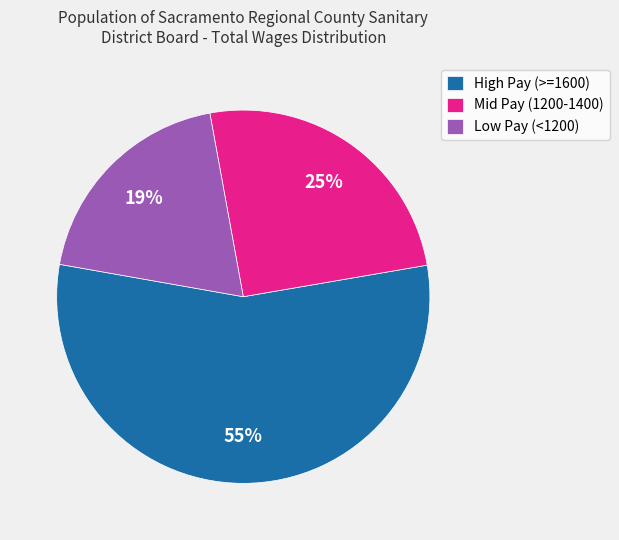

Which category has the biggest portion of the pie?

High Pay (>=1600)